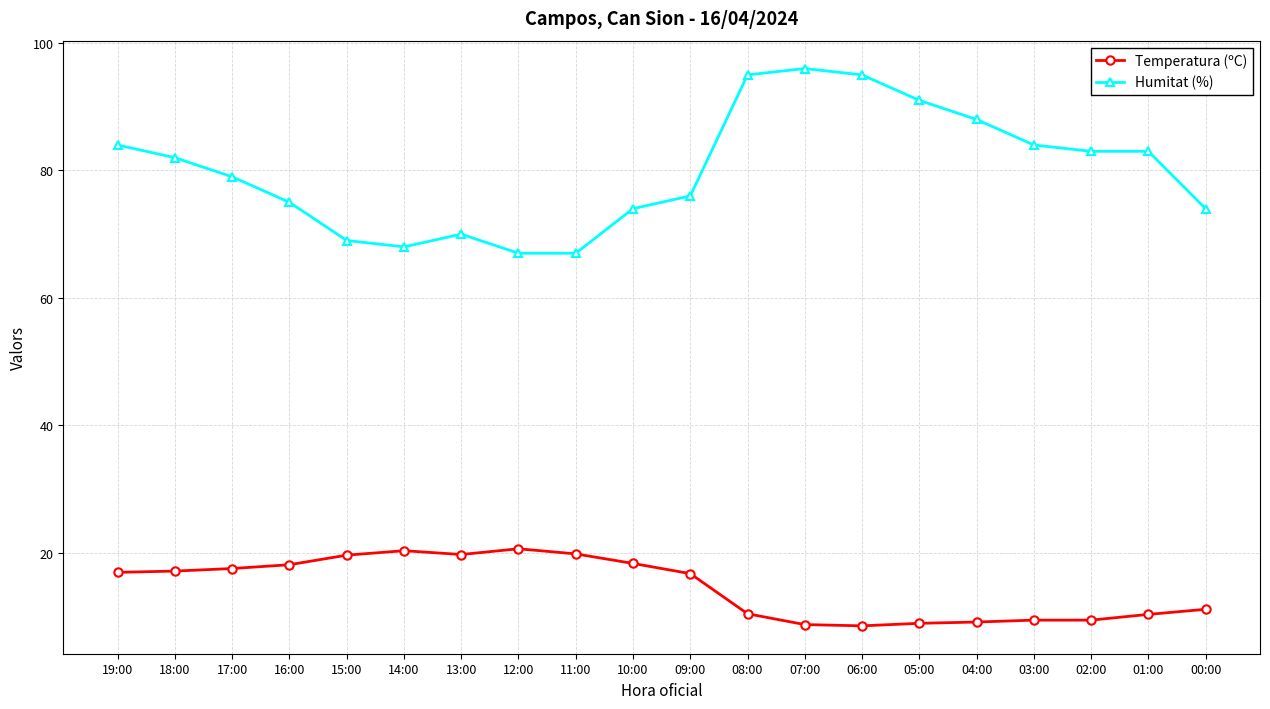

True or false: Humitat (%) and Temperatura (ºC) cross at least once.

False